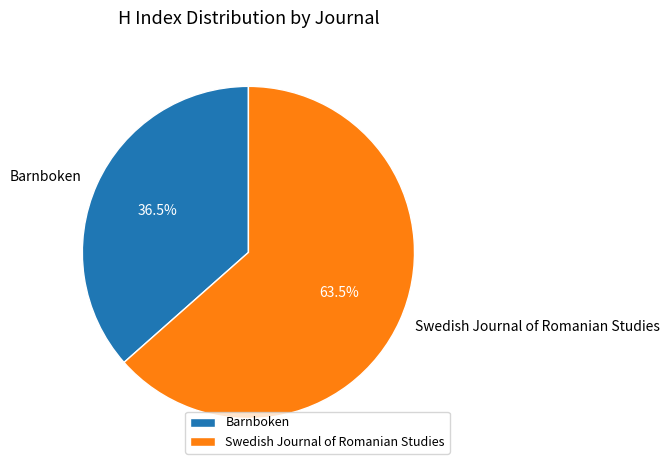

Rank the categories by value from highest to lowest.

Swedish Journal of Romanian Studies, Barnboken